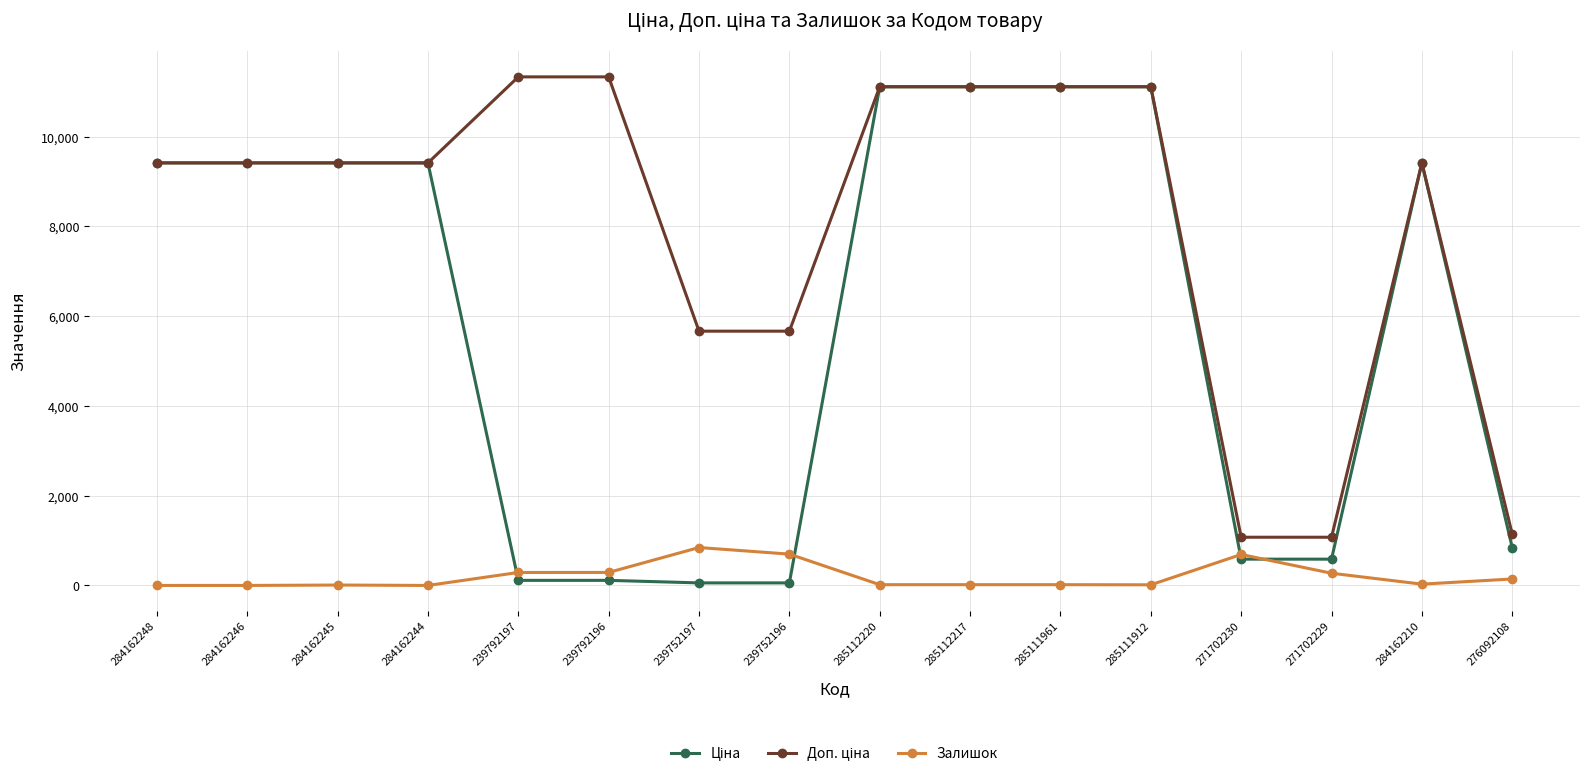

At how many categories does at least one series exceed 4498?

13